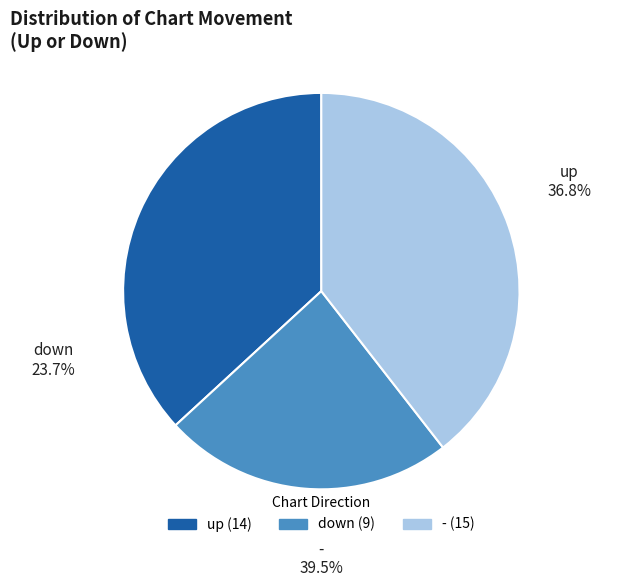

Is there any slice that represents more than half of the pie?

No